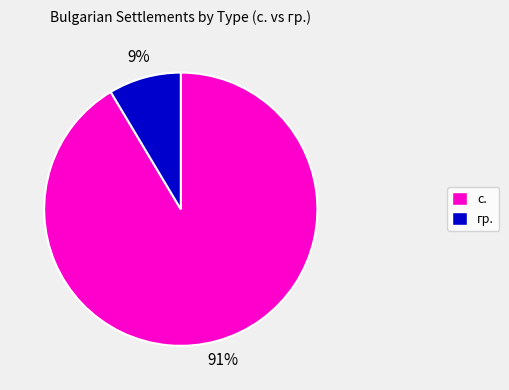

Do с. and гр. together represent more than half of the pie?

Yes